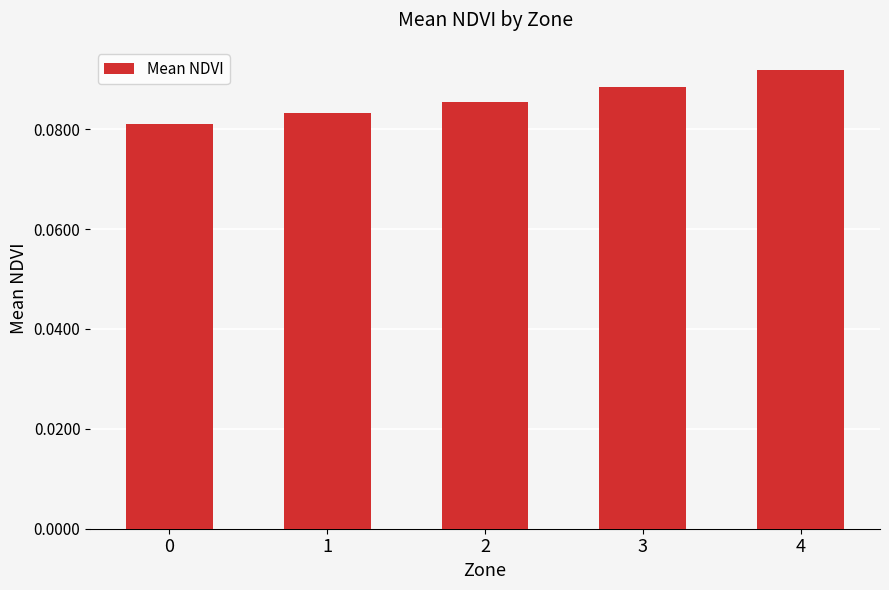

The value at 4 is 0.0. True or false?

False